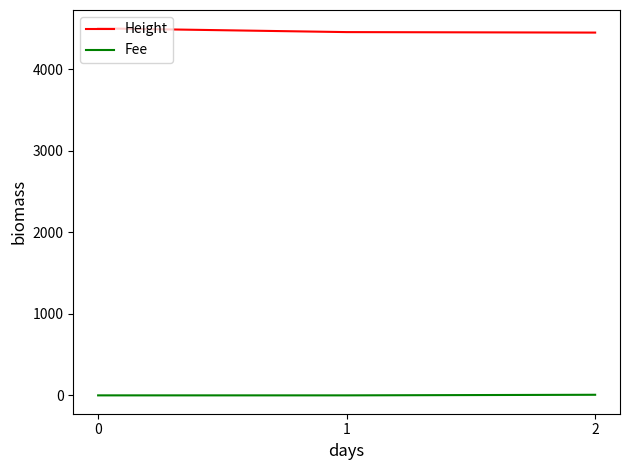

How many values in the Height series are below 4459?

1